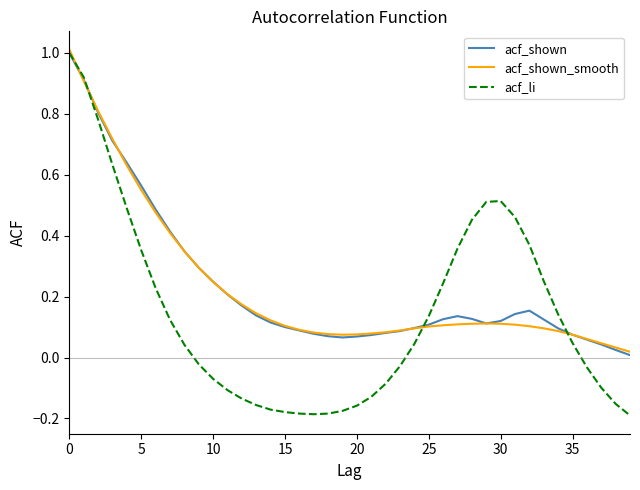

Which series has the widest spread of values?

acf_li